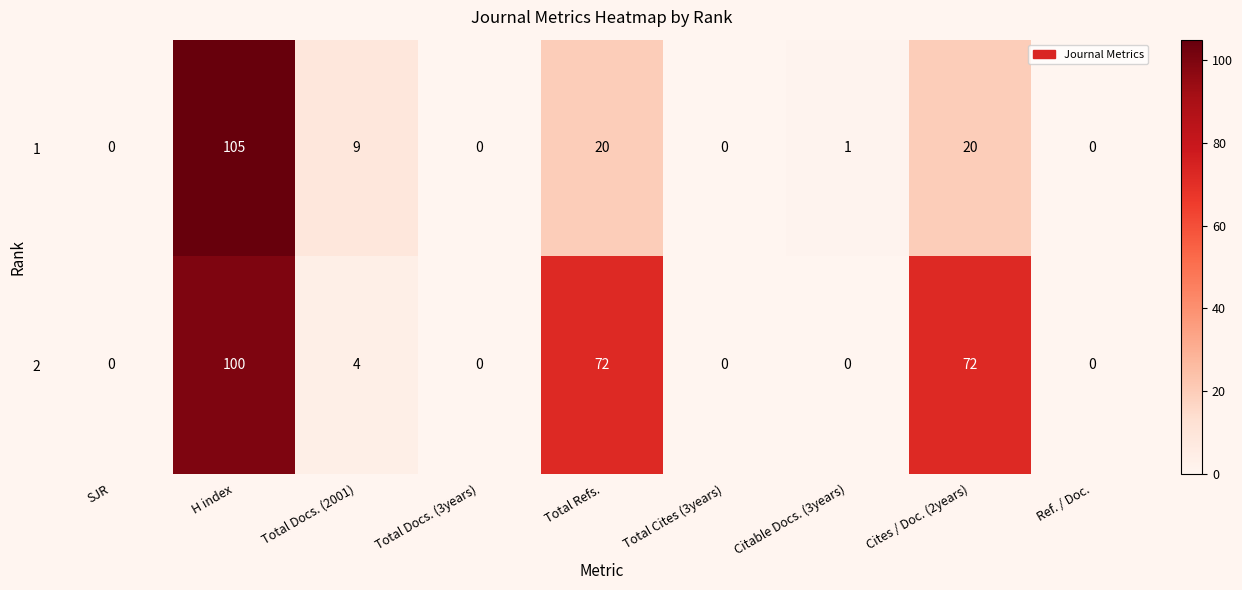

List the series in order of their overall mean, highest first.

2, 1